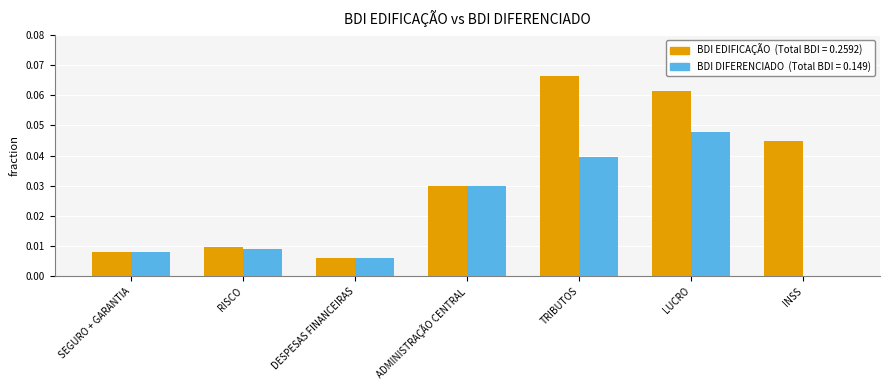

At which category does the chart reach its peak across all series?

TRIBUTOS